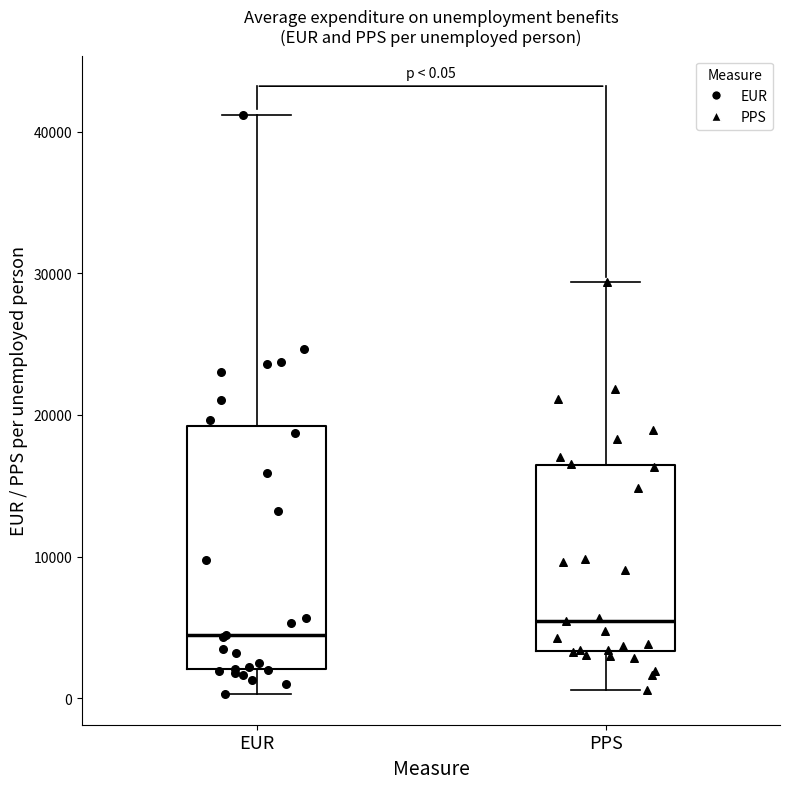

Which box is the tallest, from its lower edge to its upper edge?

EUR